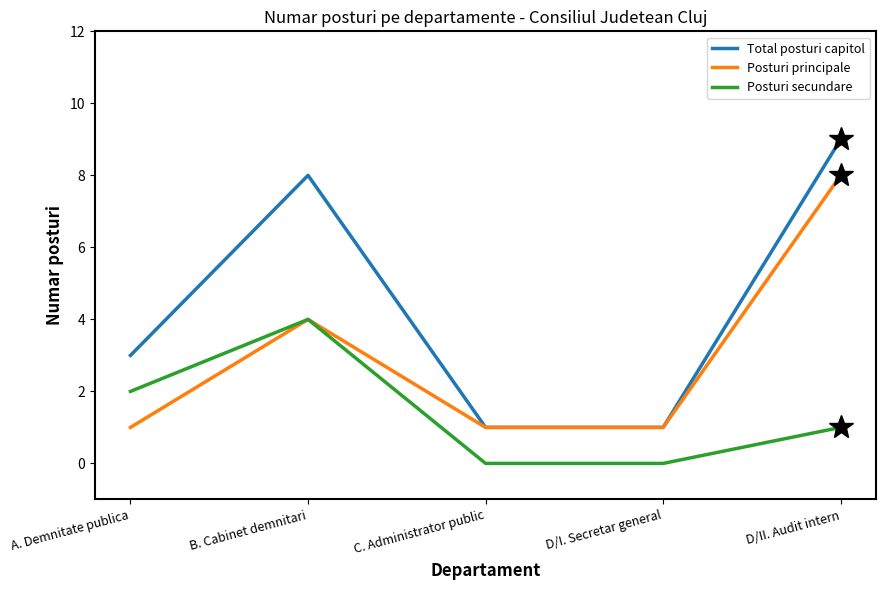

Which series has the widest spread of values?

Total posturi capitol